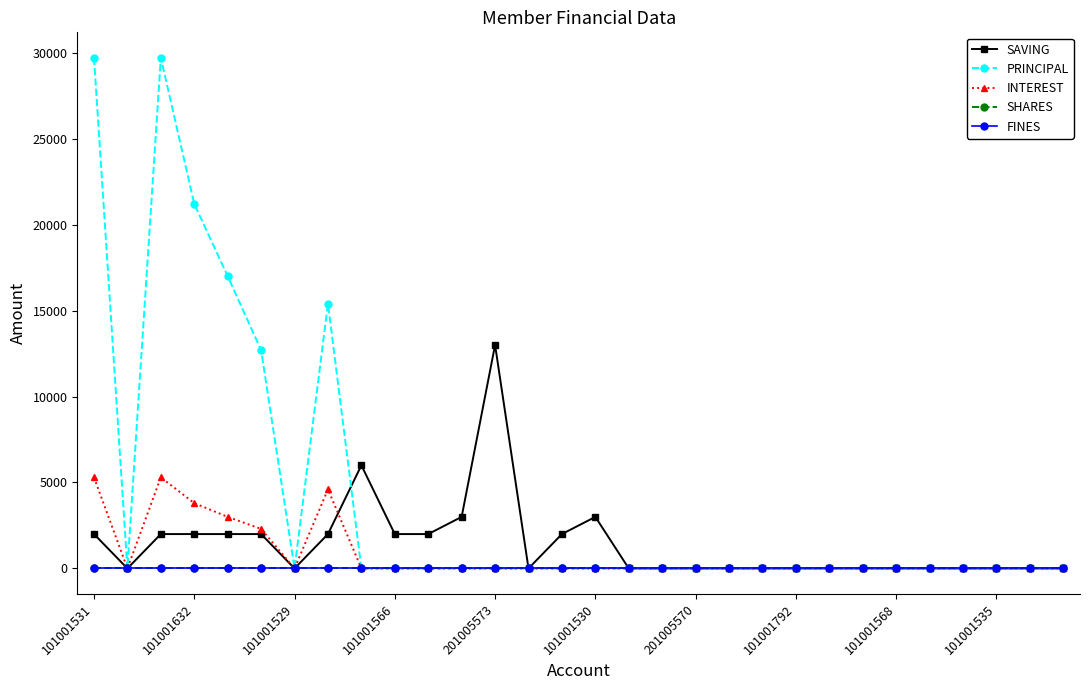

Is this an area chart (filled region under the line)?

No